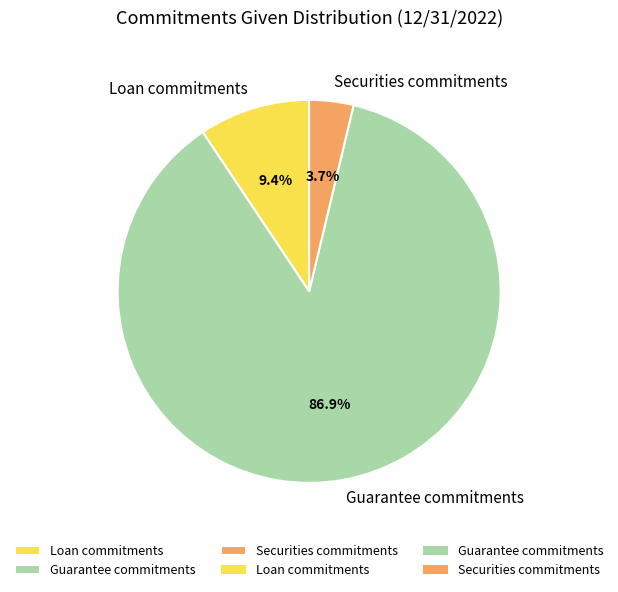

How much of the chart is everything except Loan commitments?

90.6%